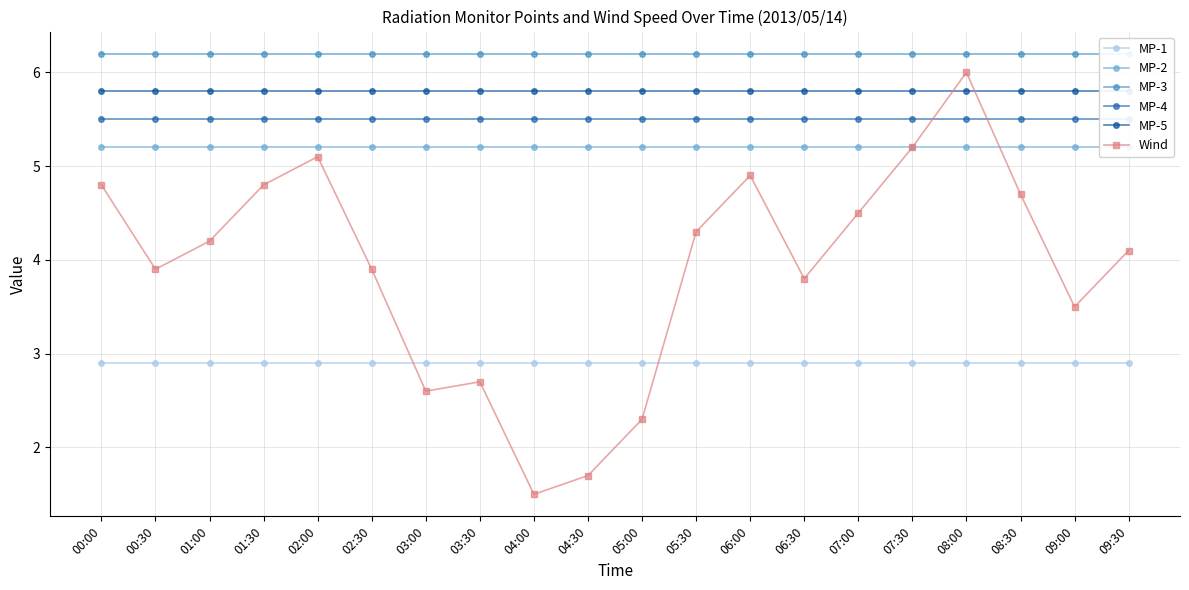

Which category has the highest value across all series?

00:00